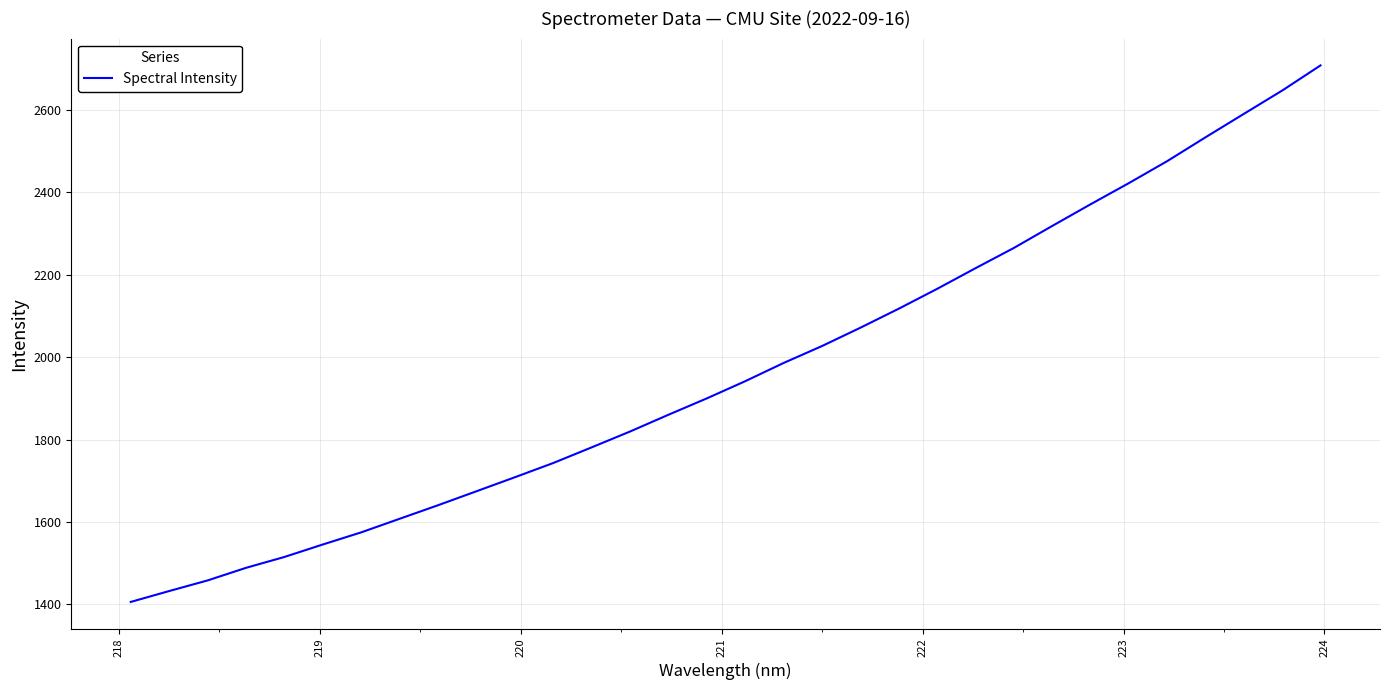

What is the difference between the maximum and minimum values?

1302.3